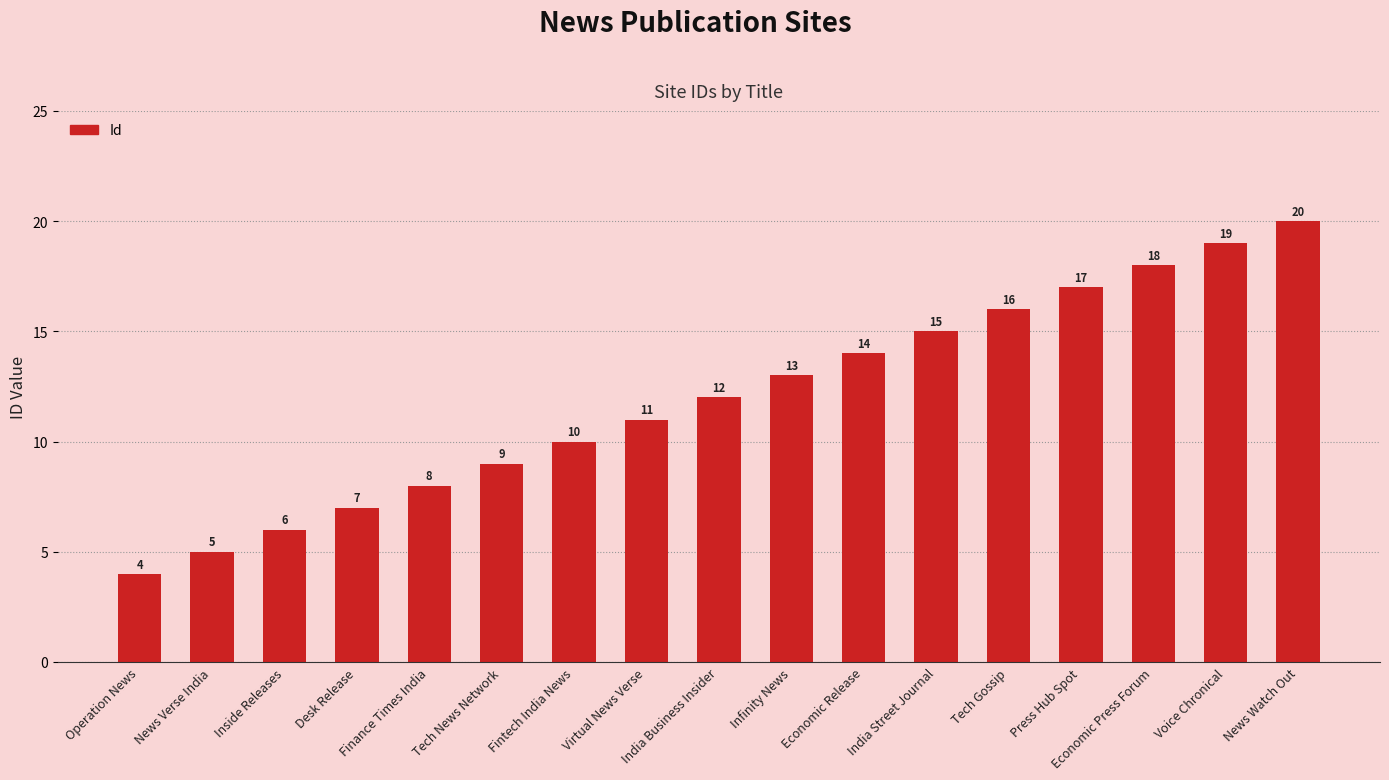

What is the minimum value shown in the chart?

4